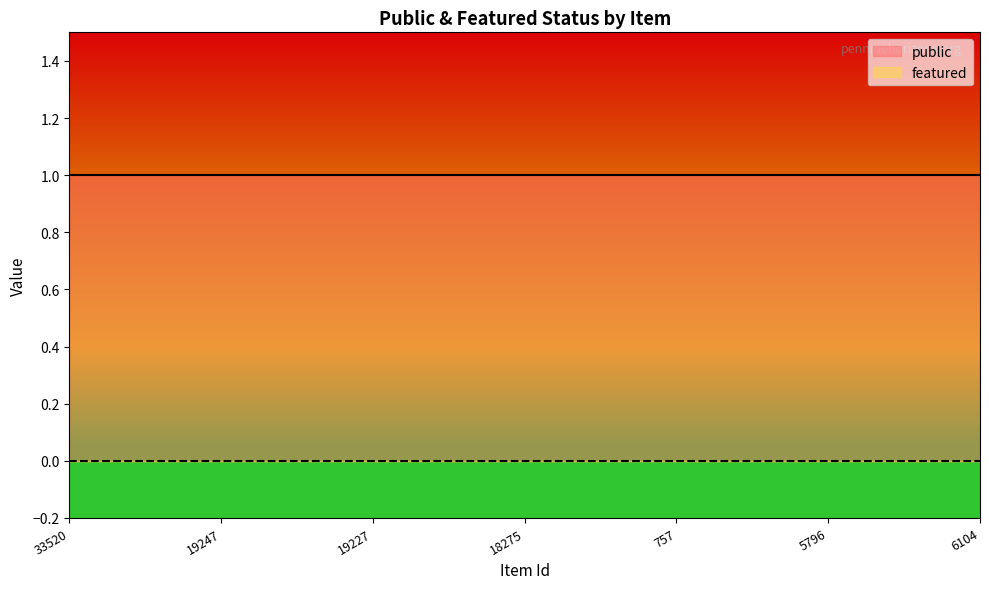

What position from the left is 18275?

4